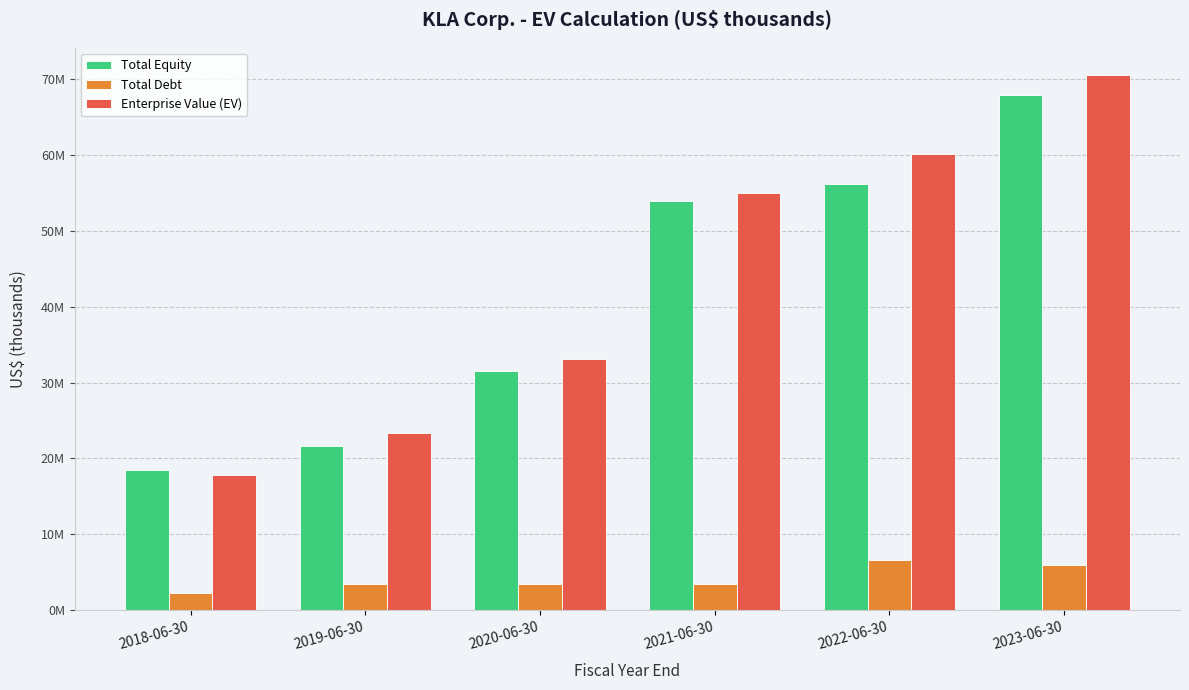

Reading right to left, list all the values displayed in this chart.

Total Equity: 2023-06-30=67877415	2022-06-30=56115165	2021-06-30=53967762	2020-06-30=31550940	2019-06-30=21696505	2018-06-30=18465082
Total Debt: 2023-06-30=5890736	2022-06-30=6660718	2021-06-30=3442767	2020-06-30=3469670	2019-06-30=3423382	2018-06-30=2237402
Enterprise Value (EV): 2023-06-30=70524992	2022-06-30=60067875	2021-06-30=54916007	2020-06-30=33040138	2019-06-30=23380502	2018-06-30=17822166